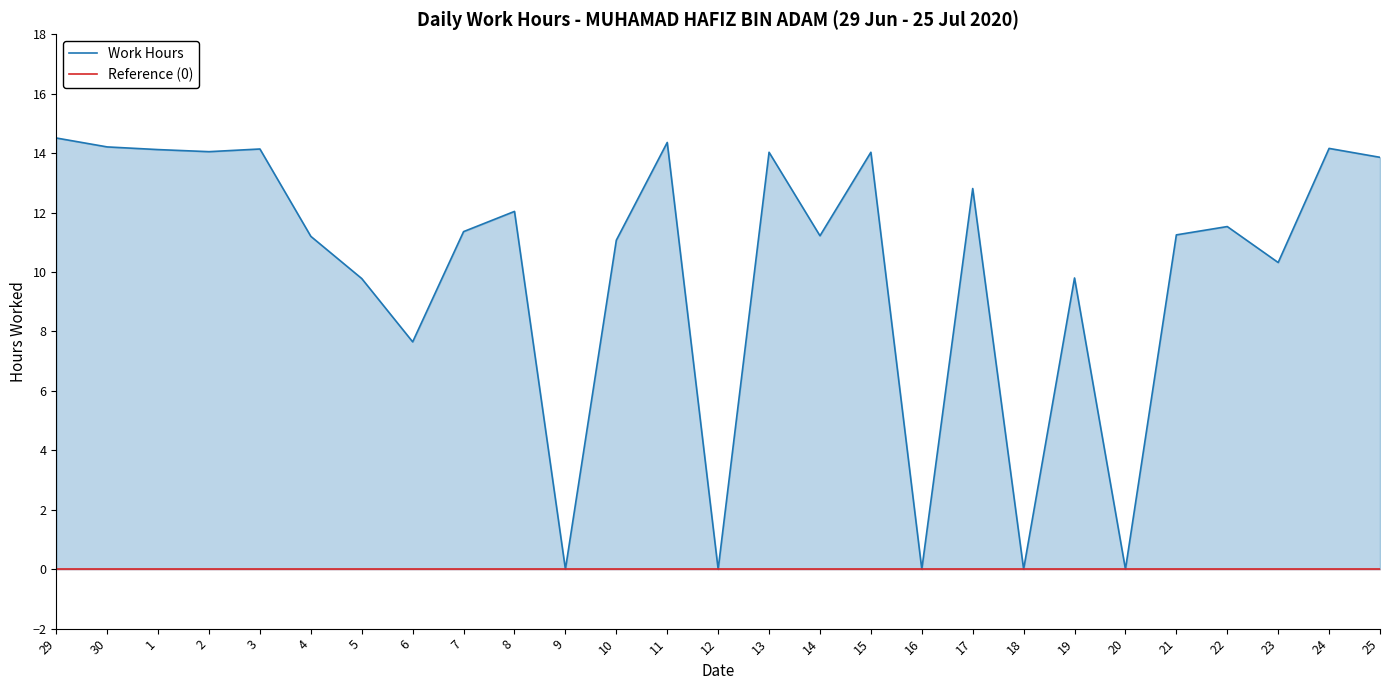

What is the difference between the second highest and minimum values in the Work Hours series?

14.4